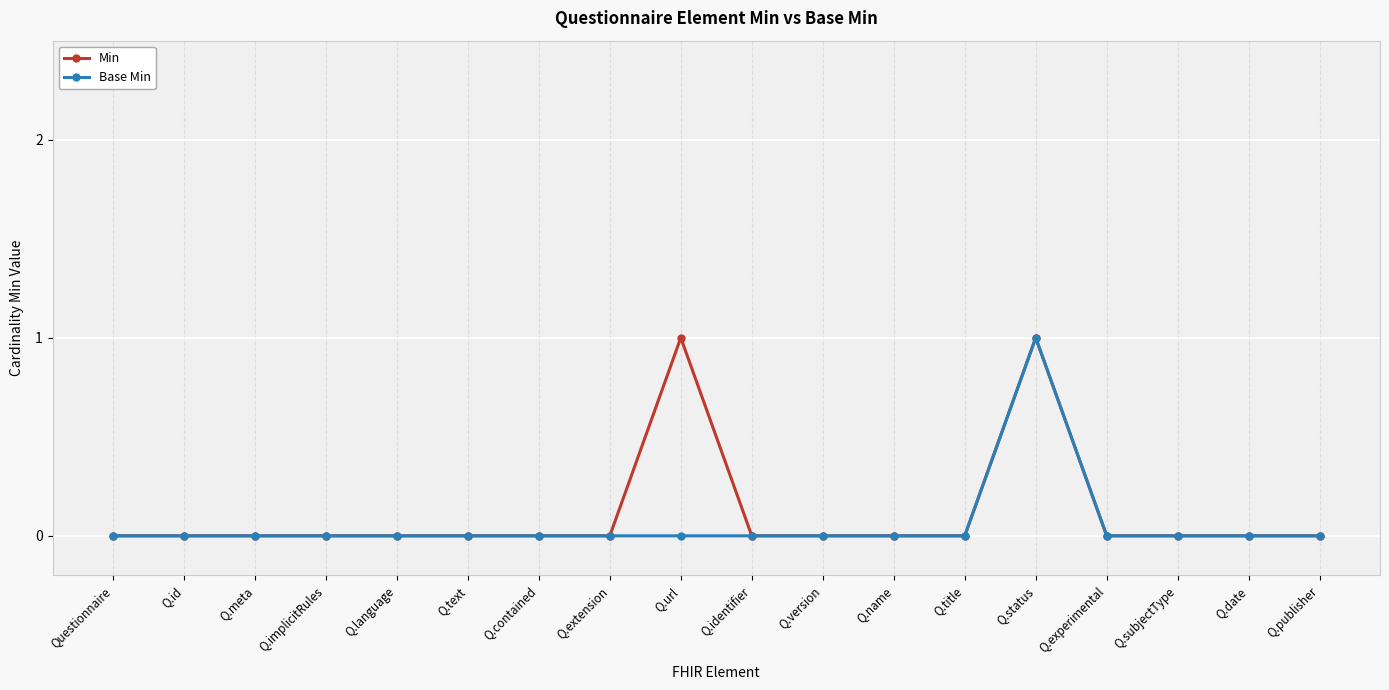

How many series are shown in this chart?

2